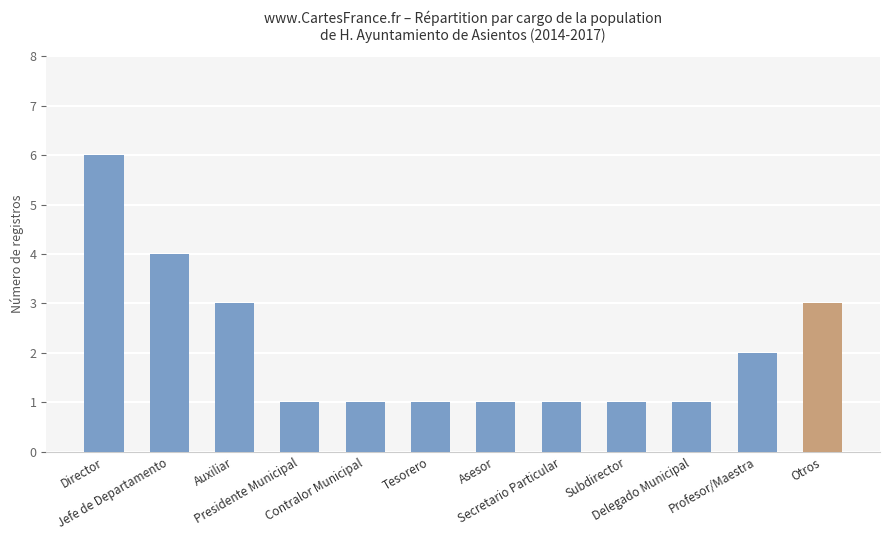

Reading left to right, list all the values displayed in this chart.

6	4	3	1	1	1	1	1	1	1	2	3